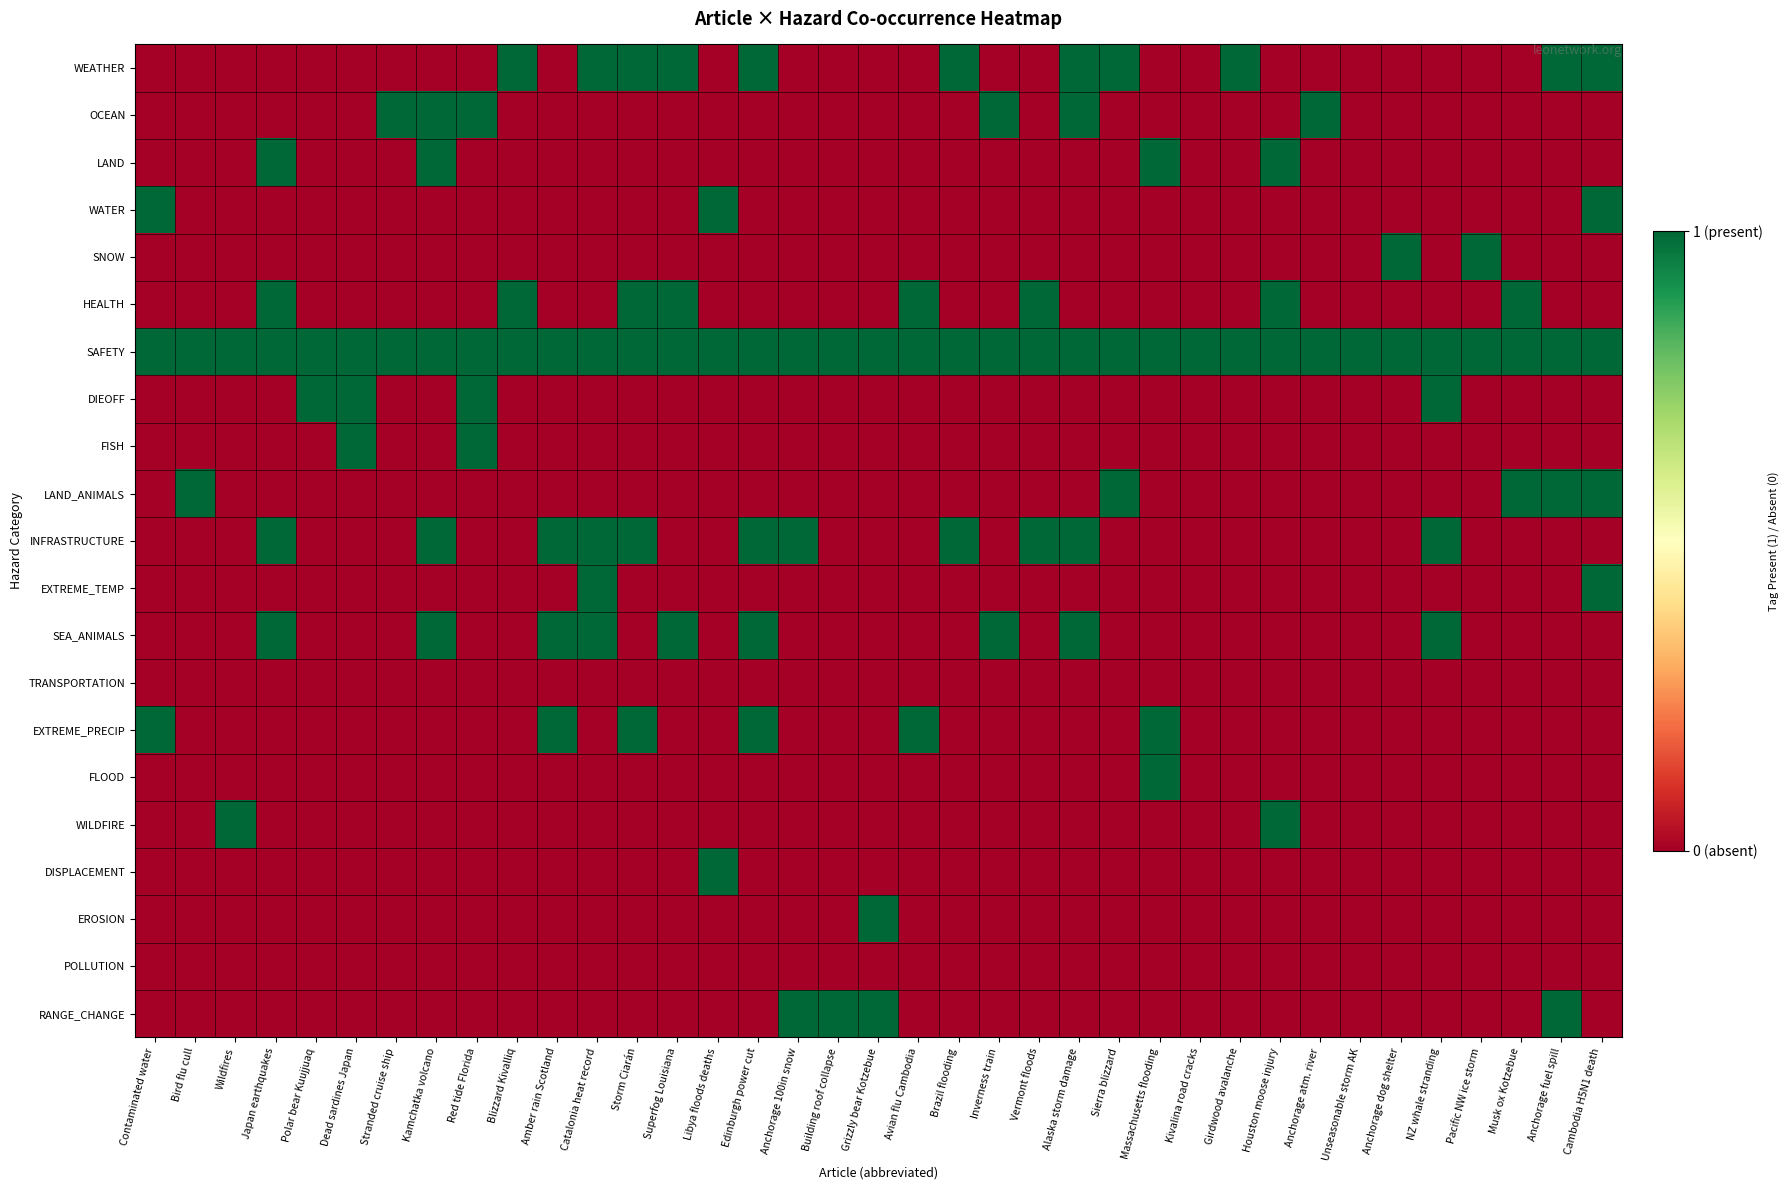

Reading left to right, list all the values displayed in this chart.

WEATHER: Contaminated water=0	Bird flu cull=0	Wildfires=0	Japan earthquakes=0	Polar bear Kuujjuaq=0	Dead sardines Japan=0	Stranded cruise ship=0	Kamchatka volcano=0	Red tide Florida=0	Blizzard Kivalliq=1	Amber rain Scotland=0	Catalonia heat record=1	Storm Ciarán=1	Superfog Louisiana=1	Libya floods deaths=0	Edinburgh power cut=1	Anchorage 100in snow=0	Building roof collapse=0	Grizzly bear Kotzebue=0	Avian flu Cambodia=0	Brazil flooding=1	Inverness train=0	Vermont floods=0	Alaska storm damage=1	Sierra blizzard=1	Massachusetts flooding=0	Kivalina road cracks=0	Girdwood avalanche=1	Houston moose injury=0	Anchorage atm. river=0	Unseasonable storm AK=0	Anchorage dog shelter=0	NZ whale stranding=0	Pacific NW ice storm=0	Musk ox Kotzebue=0	Anchorage fuel spill=1	Cambodia H5N1 death=1
OCEAN: Contaminated water=0	Bird flu cull=0	Wildfires=0	Japan earthquakes=0	Polar bear Kuujjuaq=0	Dead sardines Japan=0	Stranded cruise ship=1	Kamchatka volcano=1	Red tide Florida=1	Blizzard Kivalliq=0	Amber rain Scotland=0	Catalonia heat record=0	Storm Ciarán=0	Superfog Louisiana=0	Libya floods deaths=0	Edinburgh power cut=0	Anchorage 100in snow=0	Building roof collapse=0	Grizzly bear Kotzebue=0	Avian flu Cambodia=0	Brazil flooding=0	Inverness train=1	Vermont floods=0	Alaska storm damage=1	Sierra blizzard=0	Massachusetts flooding=0	Kivalina road cracks=0	Girdwood avalanche=0	Houston moose injury=0	Anchorage atm. river=1	Unseasonable storm AK=0	Anchorage dog shelter=0	NZ whale stranding=0	Pacific NW ice storm=0	Musk ox Kotzebue=0	Anchorage fuel spill=0	Cambodia H5N1 death=0
LAND: Contaminated water=0	Bird flu cull=0	Wildfires=0	Japan earthquakes=1	Polar bear Kuujjuaq=0	Dead sardines Japan=0	Stranded cruise ship=0	Kamchatka volcano=1	Red tide Florida=0	Blizzard Kivalliq=0	Amber rain Scotland=0	Catalonia heat record=0	Storm Ciarán=0	Superfog Louisiana=0	Libya floods deaths=0	Edinburgh power cut=0	Anchorage 100in snow=0	Building roof collapse=0	Grizzly bear Kotzebue=0	Avian flu Cambodia=0	Brazil flooding=0	Inverness train=0	Vermont floods=0	Alaska storm damage=0	Sierra blizzard=0	Massachusetts flooding=1	Kivalina road cracks=0	Girdwood avalanche=0	Houston moose injury=1	Anchorage atm. river=0	Unseasonable storm AK=0	Anchorage dog shelter=0	NZ whale stranding=0	Pacific NW ice storm=0	Musk ox Kotzebue=0	Anchorage fuel spill=0	Cambodia H5N1 death=0
WATER: Contaminated water=1	Bird flu cull=0	Wildfires=0	Japan earthquakes=0	Polar bear Kuujjuaq=0	Dead sardines Japan=0	Stranded cruise ship=0	Kamchatka volcano=0	Red tide Florida=0	Blizzard Kivalliq=0	Amber rain Scotland=0	Catalonia heat record=0	Storm Ciarán=0	Superfog Louisiana=0	Libya floods deaths=1	Edinburgh power cut=0	Anchorage 100in snow=0	Building roof collapse=0	Grizzly bear Kotzebue=0	Avian flu Cambodia=0	Brazil flooding=0	Inverness train=0	Vermont floods=0	Alaska storm damage=0	Sierra blizzard=0	Massachusetts flooding=0	Kivalina road cracks=0	Girdwood avalanche=0	Houston moose injury=0	Anchorage atm. river=0	Unseasonable storm AK=0	Anchorage dog shelter=0	NZ whale stranding=0	Pacific NW ice storm=0	Musk ox Kotzebue=0	Anchorage fuel spill=0	Cambodia H5N1 death=1
SNOW: Contaminated water=0	Bird flu cull=0	Wildfires=0	Japan earthquakes=0	Polar bear Kuujjuaq=0	Dead sardines Japan=0	Stranded cruise ship=0	Kamchatka volcano=0	Red tide Florida=0	Blizzard Kivalliq=0	Amber rain Scotland=0	Catalonia heat record=0	Storm Ciarán=0	Superfog Louisiana=0	Libya floods deaths=0	Edinburgh power cut=0	Anchorage 100in snow=0	Building roof collapse=0	Grizzly bear Kotzebue=0	Avian flu Cambodia=0	Brazil flooding=0	Inverness train=0	Vermont floods=0	Alaska storm damage=0	Sierra blizzard=0	Massachusetts flooding=0	Kivalina road cracks=0	Girdwood avalanche=0	Houston moose injury=0	Anchorage atm. river=0	Unseasonable storm AK=0	Anchorage dog shelter=1	NZ whale stranding=0	Pacific NW ice storm=1	Musk ox Kotzebue=0	Anchorage fuel spill=0	Cambodia H5N1 death=0
HEALTH: Contaminated water=0	Bird flu cull=0	Wildfires=0	Japan earthquakes=1	Polar bear Kuujjuaq=0	Dead sardines Japan=0	Stranded cruise ship=0	Kamchatka volcano=0	Red tide Florida=0	Blizzard Kivalliq=1	Amber rain Scotland=0	Catalonia heat record=0	Storm Ciarán=1	Superfog Louisiana=1	Libya floods deaths=0	Edinburgh power cut=0	Anchorage 100in snow=0	Building roof collapse=0	Grizzly bear Kotzebue=0	Avian flu Cambodia=1	Brazil flooding=0	Inverness train=0	Vermont floods=1	Alaska storm damage=0	Sierra blizzard=0	Massachusetts flooding=0	Kivalina road cracks=0	Girdwood avalanche=0	Houston moose injury=1	Anchorage atm. river=0	Unseasonable storm AK=0	Anchorage dog shelter=0	NZ whale stranding=0	Pacific NW ice storm=0	Musk ox Kotzebue=1	Anchorage fuel spill=0	Cambodia H5N1 death=0
SAFETY: Contaminated water=1	Bird flu cull=1	Wildfires=1	Japan earthquakes=1	Polar bear Kuujjuaq=1	Dead sardines Japan=1	Stranded cruise ship=1	Kamchatka volcano=1	Red tide Florida=1	Blizzard Kivalliq=1	Amber rain Scotland=1	Catalonia heat record=1	Storm Ciarán=1	Superfog Louisiana=1	Libya floods deaths=1	Edinburgh power cut=1	Anchorage 100in snow=1	Building roof collapse=1	Grizzly bear Kotzebue=1	Avian flu Cambodia=1	Brazil flooding=1	Inverness train=1	Vermont floods=1	Alaska storm damage=1	Sierra blizzard=1	Massachusetts flooding=1	Kivalina road cracks=1	Girdwood avalanche=1	Houston moose injury=1	Anchorage atm. river=1	Unseasonable storm AK=1	Anchorage dog shelter=1	NZ whale stranding=1	Pacific NW ice storm=1	Musk ox Kotzebue=1	Anchorage fuel spill=1	Cambodia H5N1 death=1
DIEOFF: Contaminated water=0	Bird flu cull=0	Wildfires=0	Japan earthquakes=0	Polar bear Kuujjuaq=1	Dead sardines Japan=1	Stranded cruise ship=0	Kamchatka volcano=0	Red tide Florida=1	Blizzard Kivalliq=0	Amber rain Scotland=0	Catalonia heat record=0	Storm Ciarán=0	Superfog Louisiana=0	Libya floods deaths=0	Edinburgh power cut=0	Anchorage 100in snow=0	Building roof collapse=0	Grizzly bear Kotzebue=0	Avian flu Cambodia=0	Brazil flooding=0	Inverness train=0	Vermont floods=0	Alaska storm damage=0	Sierra blizzard=0	Massachusetts flooding=0	Kivalina road cracks=0	Girdwood avalanche=0	Houston moose injury=0	Anchorage atm. river=0	Unseasonable storm AK=0	Anchorage dog shelter=0	NZ whale stranding=1	Pacific NW ice storm=0	Musk ox Kotzebue=0	Anchorage fuel spill=0	Cambodia H5N1 death=0
FISH: Contaminated water=0	Bird flu cull=0	Wildfires=0	Japan earthquakes=0	Polar bear Kuujjuaq=0	Dead sardines Japan=1	Stranded cruise ship=0	Kamchatka volcano=0	Red tide Florida=1	Blizzard Kivalliq=0	Amber rain Scotland=0	Catalonia heat record=0	Storm Ciarán=0	Superfog Louisiana=0	Libya floods deaths=0	Edinburgh power cut=0	Anchorage 100in snow=0	Building roof collapse=0	Grizzly bear Kotzebue=0	Avian flu Cambodia=0	Brazil flooding=0	Inverness train=0	Vermont floods=0	Alaska storm damage=0	Sierra blizzard=0	Massachusetts flooding=0	Kivalina road cracks=0	Girdwood avalanche=0	Houston moose injury=0	Anchorage atm. river=0	Unseasonable storm AK=0	Anchorage dog shelter=0	NZ whale stranding=0	Pacific NW ice storm=0	Musk ox Kotzebue=0	Anchorage fuel spill=0	Cambodia H5N1 death=0
LAND_ANIMALS: Contaminated water=0	Bird flu cull=1	Wildfires=0	Japan earthquakes=0	Polar bear Kuujjuaq=0	Dead sardines Japan=0	Stranded cruise ship=0	Kamchatka volcano=0	Red tide Florida=0	Blizzard Kivalliq=0	Amber rain Scotland=0	Catalonia heat record=0	Storm Ciarán=0	Superfog Louisiana=0	Libya floods deaths=0	Edinburgh power cut=0	Anchorage 100in snow=0	Building roof collapse=0	Grizzly bear Kotzebue=0	Avian flu Cambodia=0	Brazil flooding=0	Inverness train=0	Vermont floods=0	Alaska storm damage=0	Sierra blizzard=1	Massachusetts flooding=0	Kivalina road cracks=0	Girdwood avalanche=0	Houston moose injury=0	Anchorage atm. river=0	Unseasonable storm AK=0	Anchorage dog shelter=0	NZ whale stranding=0	Pacific NW ice storm=0	Musk ox Kotzebue=1	Anchorage fuel spill=1	Cambodia H5N1 death=1
INFRASTRUCTURE: Contaminated water=0	Bird flu cull=0	Wildfires=0	Japan earthquakes=1	Polar bear Kuujjuaq=0	Dead sardines Japan=0	Stranded cruise ship=0	Kamchatka volcano=1	Red tide Florida=0	Blizzard Kivalliq=0	Amber rain Scotland=1	Catalonia heat record=1	Storm Ciarán=1	Superfog Louisiana=0	Libya floods deaths=0	Edinburgh power cut=1	Anchorage 100in snow=1	Building roof collapse=0	Grizzly bear Kotzebue=0	Avian flu Cambodia=0	Brazil flooding=1	Inverness train=0	Vermont floods=1	Alaska storm damage=1	Sierra blizzard=0	Massachusetts flooding=0	Kivalina road cracks=0	Girdwood avalanche=0	Houston moose injury=0	Anchorage atm. river=0	Unseasonable storm AK=0	Anchorage dog shelter=0	NZ whale stranding=1	Pacific NW ice storm=0	Musk ox Kotzebue=0	Anchorage fuel spill=0	Cambodia H5N1 death=0
EXTREME_TEMP: Contaminated water=0	Bird flu cull=0	Wildfires=0	Japan earthquakes=0	Polar bear Kuujjuaq=0	Dead sardines Japan=0	Stranded cruise ship=0	Kamchatka volcano=0	Red tide Florida=0	Blizzard Kivalliq=0	Amber rain Scotland=0	Catalonia heat record=1	Storm Ciarán=0	Superfog Louisiana=0	Libya floods deaths=0	Edinburgh power cut=0	Anchorage 100in snow=0	Building roof collapse=0	Grizzly bear Kotzebue=0	Avian flu Cambodia=0	Brazil flooding=0	Inverness train=0	Vermont floods=0	Alaska storm damage=0	Sierra blizzard=0	Massachusetts flooding=0	Kivalina road cracks=0	Girdwood avalanche=0	Houston moose injury=0	Anchorage atm. river=0	Unseasonable storm AK=0	Anchorage dog shelter=0	NZ whale stranding=0	Pacific NW ice storm=0	Musk ox Kotzebue=0	Anchorage fuel spill=0	Cambodia H5N1 death=1
SEA_ANIMALS: Contaminated water=0	Bird flu cull=0	Wildfires=0	Japan earthquakes=1	Polar bear Kuujjuaq=0	Dead sardines Japan=0	Stranded cruise ship=0	Kamchatka volcano=1	Red tide Florida=0	Blizzard Kivalliq=0	Amber rain Scotland=1	Catalonia heat record=1	Storm Ciarán=0	Superfog Louisiana=1	Libya floods deaths=0	Edinburgh power cut=1	Anchorage 100in snow=0	Building roof collapse=0	Grizzly bear Kotzebue=0	Avian flu Cambodia=0	Brazil flooding=0	Inverness train=1	Vermont floods=0	Alaska storm damage=1	Sierra blizzard=0	Massachusetts flooding=0	Kivalina road cracks=0	Girdwood avalanche=0	Houston moose injury=0	Anchorage atm. river=0	Unseasonable storm AK=0	Anchorage dog shelter=0	NZ whale stranding=1	Pacific NW ice storm=0	Musk ox Kotzebue=0	Anchorage fuel spill=0	Cambodia H5N1 death=0
TRANSPORTATION: Contaminated water=0	Bird flu cull=0	Wildfires=0	Japan earthquakes=0	Polar bear Kuujjuaq=0	Dead sardines Japan=0	Stranded cruise ship=0	Kamchatka volcano=0	Red tide Florida=0	Blizzard Kivalliq=0	Amber rain Scotland=0	Catalonia heat record=0	Storm Ciarán=0	Superfog Louisiana=0	Libya floods deaths=0	Edinburgh power cut=0	Anchorage 100in snow=0	Building roof collapse=0	Grizzly bear Kotzebue=0	Avian flu Cambodia=0	Brazil flooding=0	Inverness train=0	Vermont floods=0	Alaska storm damage=0	Sierra blizzard=0	Massachusetts flooding=0	Kivalina road cracks=0	Girdwood avalanche=0	Houston moose injury=0	Anchorage atm. river=0	Unseasonable storm AK=0	Anchorage dog shelter=0	NZ whale stranding=0	Pacific NW ice storm=0	Musk ox Kotzebue=0	Anchorage fuel spill=0	Cambodia H5N1 death=0
EXTREME_PRECIP: Contaminated water=1	Bird flu cull=0	Wildfires=0	Japan earthquakes=0	Polar bear Kuujjuaq=0	Dead sardines Japan=0	Stranded cruise ship=0	Kamchatka volcano=0	Red tide Florida=0	Blizzard Kivalliq=0	Amber rain Scotland=1	Catalonia heat record=0	Storm Ciarán=1	Superfog Louisiana=0	Libya floods deaths=0	Edinburgh power cut=1	Anchorage 100in snow=0	Building roof collapse=0	Grizzly bear Kotzebue=0	Avian flu Cambodia=1	Brazil flooding=0	Inverness train=0	Vermont floods=0	Alaska storm damage=0	Sierra blizzard=0	Massachusetts flooding=1	Kivalina road cracks=0	Girdwood avalanche=0	Houston moose injury=0	Anchorage atm. river=0	Unseasonable storm AK=0	Anchorage dog shelter=0	NZ whale stranding=0	Pacific NW ice storm=0	Musk ox Kotzebue=0	Anchorage fuel spill=0	Cambodia H5N1 death=0
FLOOD: Contaminated water=0	Bird flu cull=0	Wildfires=0	Japan earthquakes=0	Polar bear Kuujjuaq=0	Dead sardines Japan=0	Stranded cruise ship=0	Kamchatka volcano=0	Red tide Florida=0	Blizzard Kivalliq=0	Amber rain Scotland=0	Catalonia heat record=0	Storm Ciarán=0	Superfog Louisiana=0	Libya floods deaths=0	Edinburgh power cut=0	Anchorage 100in snow=0	Building roof collapse=0	Grizzly bear Kotzebue=0	Avian flu Cambodia=0	Brazil flooding=0	Inverness train=0	Vermont floods=0	Alaska storm damage=0	Sierra blizzard=0	Massachusetts flooding=1	Kivalina road cracks=0	Girdwood avalanche=0	Houston moose injury=0	Anchorage atm. river=0	Unseasonable storm AK=0	Anchorage dog shelter=0	NZ whale stranding=0	Pacific NW ice storm=0	Musk ox Kotzebue=0	Anchorage fuel spill=0	Cambodia H5N1 death=0
WILDFIRE: Contaminated water=0	Bird flu cull=0	Wildfires=1	Japan earthquakes=0	Polar bear Kuujjuaq=0	Dead sardines Japan=0	Stranded cruise ship=0	Kamchatka volcano=0	Red tide Florida=0	Blizzard Kivalliq=0	Amber rain Scotland=0	Catalonia heat record=0	Storm Ciarán=0	Superfog Louisiana=0	Libya floods deaths=0	Edinburgh power cut=0	Anchorage 100in snow=0	Building roof collapse=0	Grizzly bear Kotzebue=0	Avian flu Cambodia=0	Brazil flooding=0	Inverness train=0	Vermont floods=0	Alaska storm damage=0	Sierra blizzard=0	Massachusetts flooding=0	Kivalina road cracks=0	Girdwood avalanche=0	Houston moose injury=1	Anchorage atm. river=0	Unseasonable storm AK=0	Anchorage dog shelter=0	NZ whale stranding=0	Pacific NW ice storm=0	Musk ox Kotzebue=0	Anchorage fuel spill=0	Cambodia H5N1 death=0
DISPLACEMENT: Contaminated water=0	Bird flu cull=0	Wildfires=0	Japan earthquakes=0	Polar bear Kuujjuaq=0	Dead sardines Japan=0	Stranded cruise ship=0	Kamchatka volcano=0	Red tide Florida=0	Blizzard Kivalliq=0	Amber rain Scotland=0	Catalonia heat record=0	Storm Ciarán=0	Superfog Louisiana=0	Libya floods deaths=1	Edinburgh power cut=0	Anchorage 100in snow=0	Building roof collapse=0	Grizzly bear Kotzebue=0	Avian flu Cambodia=0	Brazil flooding=0	Inverness train=0	Vermont floods=0	Alaska storm damage=0	Sierra blizzard=0	Massachusetts flooding=0	Kivalina road cracks=0	Girdwood avalanche=0	Houston moose injury=0	Anchorage atm. river=0	Unseasonable storm AK=0	Anchorage dog shelter=0	NZ whale stranding=0	Pacific NW ice storm=0	Musk ox Kotzebue=0	Anchorage fuel spill=0	Cambodia H5N1 death=0
EROSION: Contaminated water=0	Bird flu cull=0	Wildfires=0	Japan earthquakes=0	Polar bear Kuujjuaq=0	Dead sardines Japan=0	Stranded cruise ship=0	Kamchatka volcano=0	Red tide Florida=0	Blizzard Kivalliq=0	Amber rain Scotland=0	Catalonia heat record=0	Storm Ciarán=0	Superfog Louisiana=0	Libya floods deaths=0	Edinburgh power cut=0	Anchorage 100in snow=0	Building roof collapse=0	Grizzly bear Kotzebue=1	Avian flu Cambodia=0	Brazil flooding=0	Inverness train=0	Vermont floods=0	Alaska storm damage=0	Sierra blizzard=0	Massachusetts flooding=0	Kivalina road cracks=0	Girdwood avalanche=0	Houston moose injury=0	Anchorage atm. river=0	Unseasonable storm AK=0	Anchorage dog shelter=0	NZ whale stranding=0	Pacific NW ice storm=0	Musk ox Kotzebue=0	Anchorage fuel spill=0	Cambodia H5N1 death=0
POLLUTION: Contaminated water=0	Bird flu cull=0	Wildfires=0	Japan earthquakes=0	Polar bear Kuujjuaq=0	Dead sardines Japan=0	Stranded cruise ship=0	Kamchatka volcano=0	Red tide Florida=0	Blizzard Kivalliq=0	Amber rain Scotland=0	Catalonia heat record=0	Storm Ciarán=0	Superfog Louisiana=0	Libya floods deaths=0	Edinburgh power cut=0	Anchorage 100in snow=0	Building roof collapse=0	Grizzly bear Kotzebue=0	Avian flu Cambodia=0	Brazil flooding=0	Inverness train=0	Vermont floods=0	Alaska storm damage=0	Sierra blizzard=0	Massachusetts flooding=0	Kivalina road cracks=0	Girdwood avalanche=0	Houston moose injury=0	Anchorage atm. river=0	Unseasonable storm AK=0	Anchorage dog shelter=0	NZ whale stranding=0	Pacific NW ice storm=0	Musk ox Kotzebue=0	Anchorage fuel spill=0	Cambodia H5N1 death=0
RANGE_CHANGE: Contaminated water=0	Bird flu cull=0	Wildfires=0	Japan earthquakes=0	Polar bear Kuujjuaq=0	Dead sardines Japan=0	Stranded cruise ship=0	Kamchatka volcano=0	Red tide Florida=0	Blizzard Kivalliq=0	Amber rain Scotland=0	Catalonia heat record=0	Storm Ciarán=0	Superfog Louisiana=0	Libya floods deaths=0	Edinburgh power cut=0	Anchorage 100in snow=1	Building roof collapse=1	Grizzly bear Kotzebue=1	Avian flu Cambodia=0	Brazil flooding=0	Inverness train=0	Vermont floods=0	Alaska storm damage=0	Sierra blizzard=0	Massachusetts flooding=0	Kivalina road cracks=0	Girdwood avalanche=0	Houston moose injury=0	Anchorage atm. river=0	Unseasonable storm AK=0	Anchorage dog shelter=0	NZ whale stranding=0	Pacific NW ice storm=0	Musk ox Kotzebue=0	Anchorage fuel spill=1	Cambodia H5N1 death=0